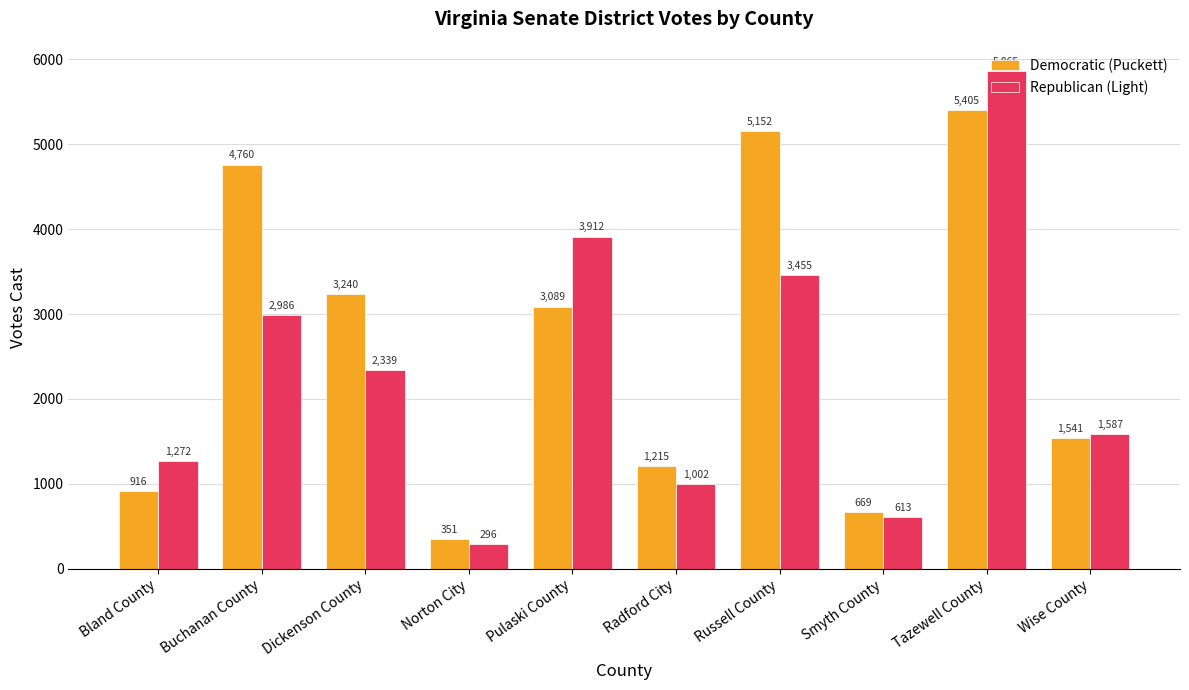

Which category has the lowest value in the Republican (Light) series?

Norton City